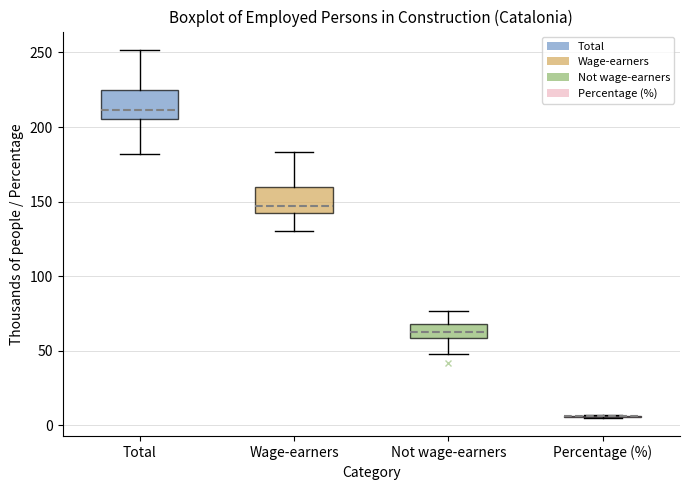

Where is the lower edge of the box for Not wage-earners on the y-axis? The values are not printed on the chart, so give them approximately, as read against the axis.

60